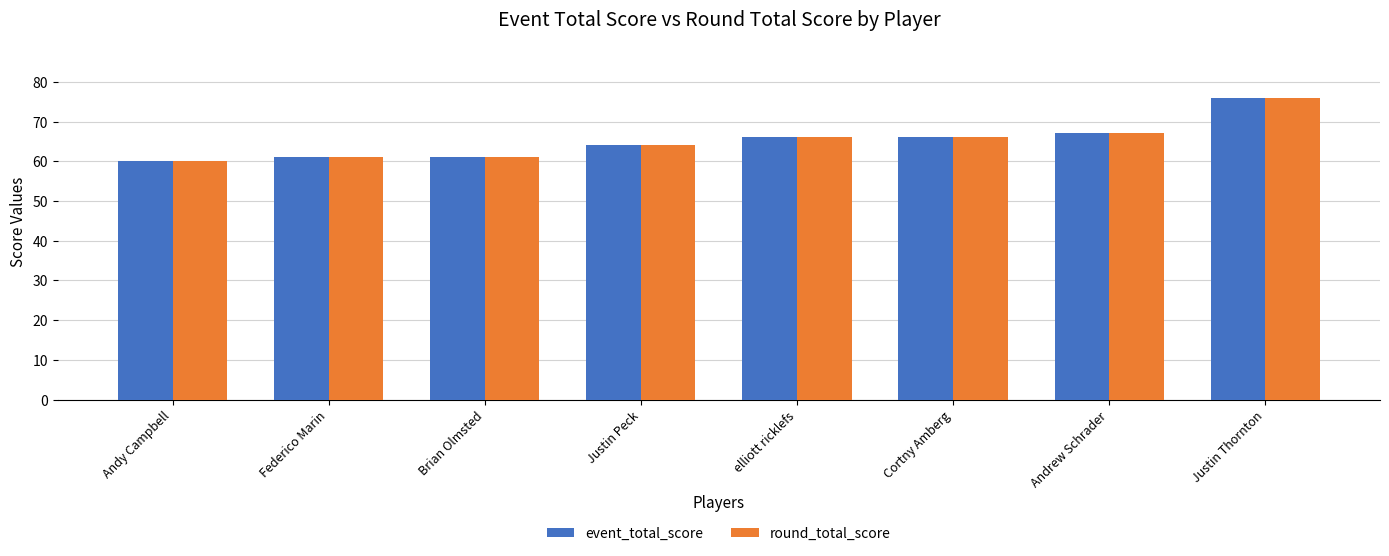

What is the average value of the event_total_score series?

65